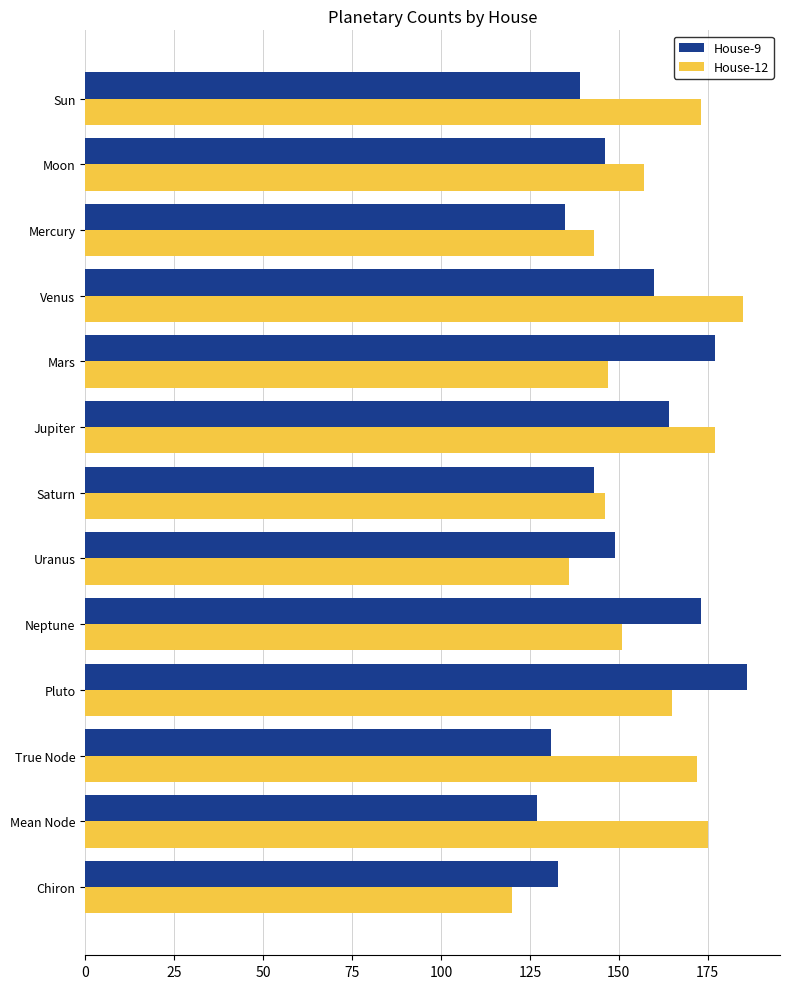

Read the House-12 value at Venus.

185